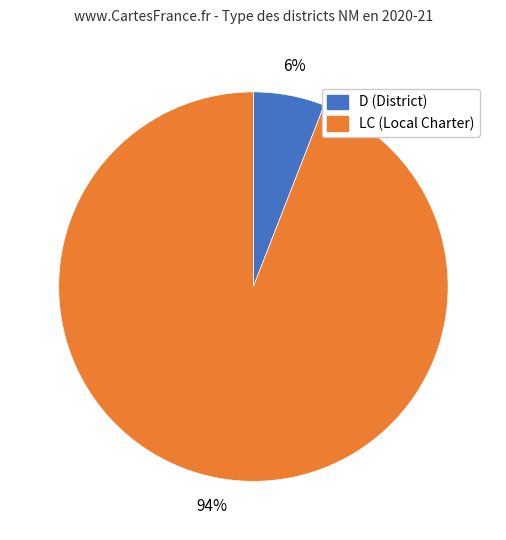

How many slices are in this pie chart?

2